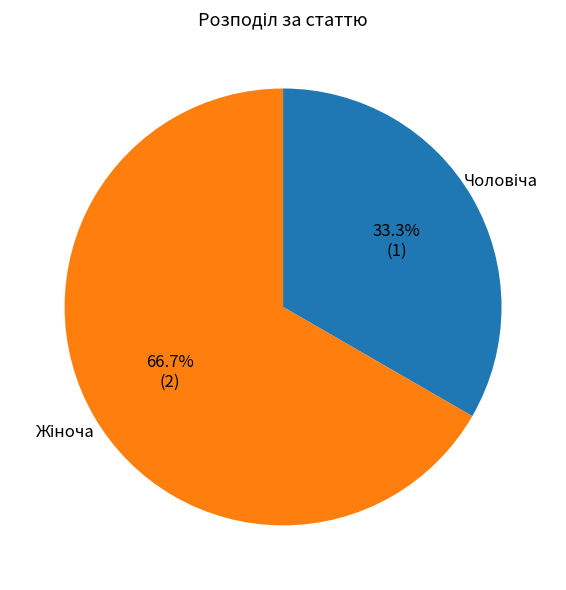

Does any single category account for the majority?

Yes